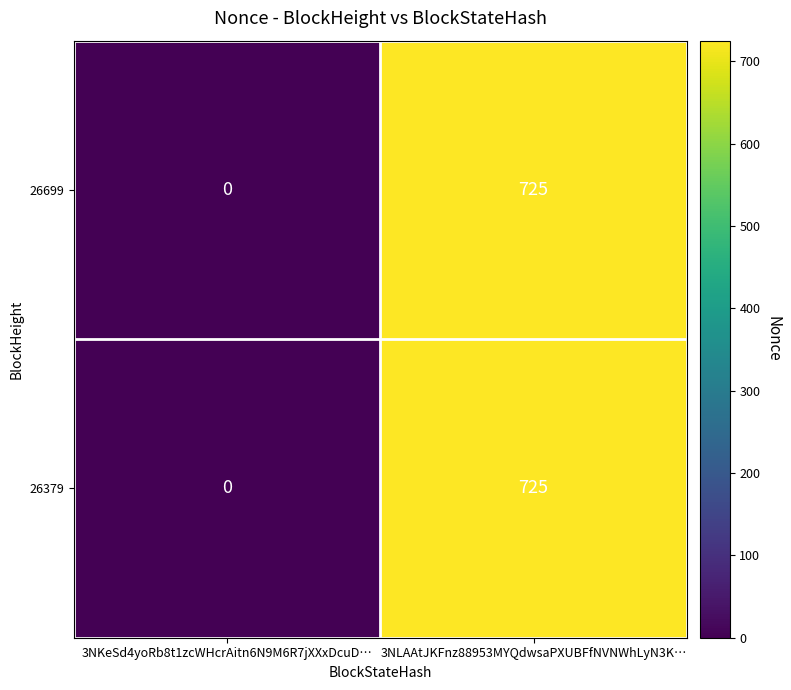

How many categories are shown in the chart?

2